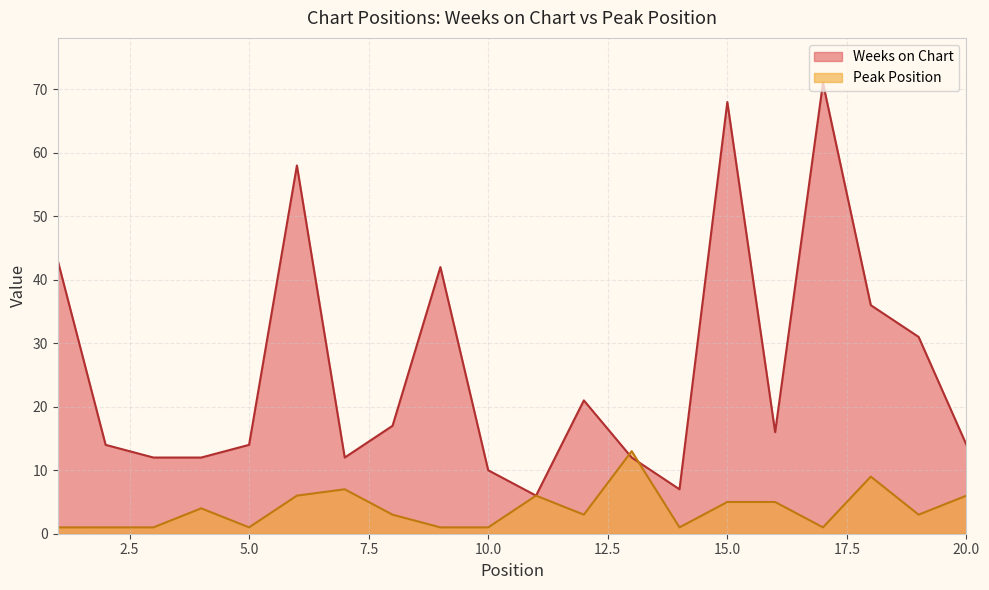

Reading right to left, what are all the values shown in this chart?

Weeks on Chart: 20=14	19=31	18=36	17=71	16=16	15=68	14=7	13=12	12=21	11=6	10=10	9=42	8=17	7=12	6=58	5=14	4=12	3=12	2=14	1=43
Peak Position: 20=6	19=3	18=9	17=1	16=5	15=5	14=1	13=13	12=3	11=6	10=1	9=1	8=3	7=7	6=6	5=1	4=4	3=1	2=1	1=1